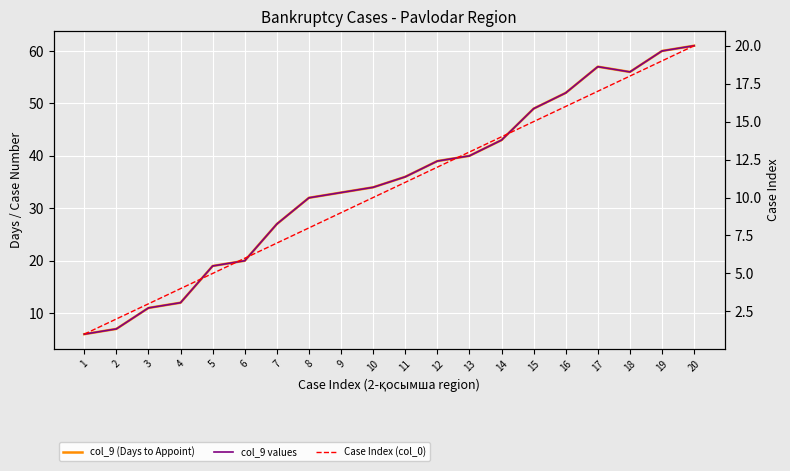

True or false: col_9 (Days to Appoint) has more than 1 interior local peaks.

False